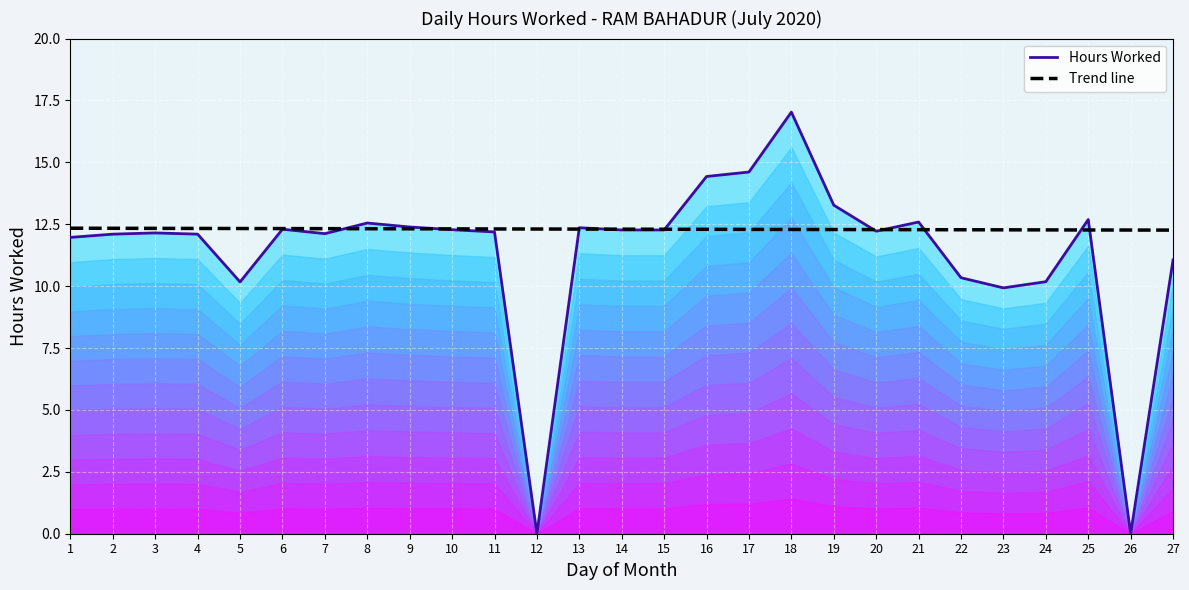

Reading right to left, list all the values displayed in this chart.

Hours Worked: 11.1	0.0	12.7	10.2	9.9	10.3	12.6	12.2	13.3	17.0	14.6	14.4	12.3	12.3	12.4	0.0	12.2	12.3	12.4	12.6	12.1	12.3	10.2	12.1	12.2	12.1	12.0
Trend line: 12.3	12.3	12.3	12.3	12.3	12.3	12.3	12.3	12.3	12.3	12.3	12.3	12.3	12.3	12.3	12.3	12.3	12.3	12.3	12.3	12.3	12.3	12.3	12.3	12.3	12.3	12.3